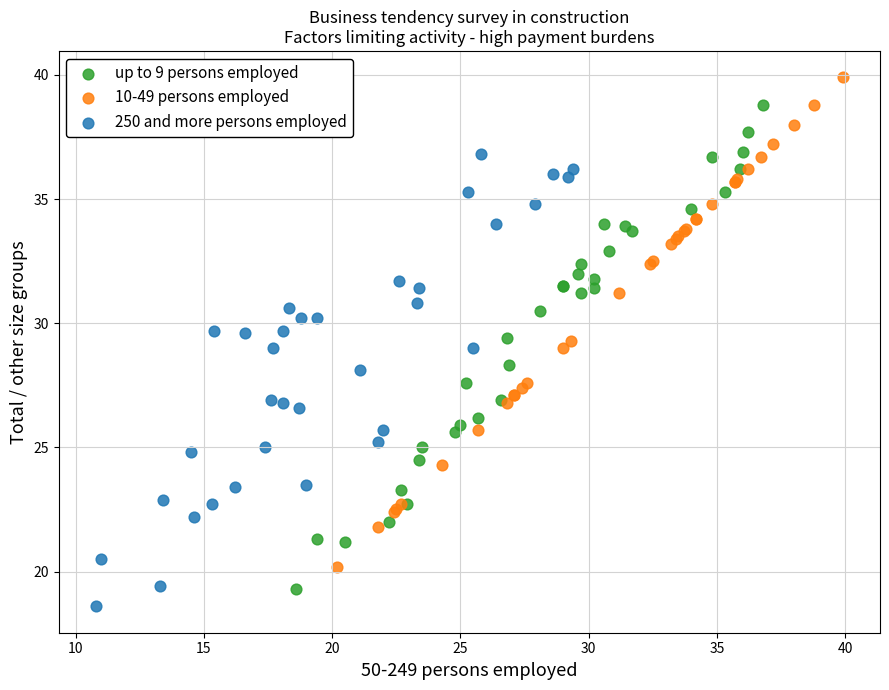

Which series has the widest spread of Y values?

10-49 persons employed